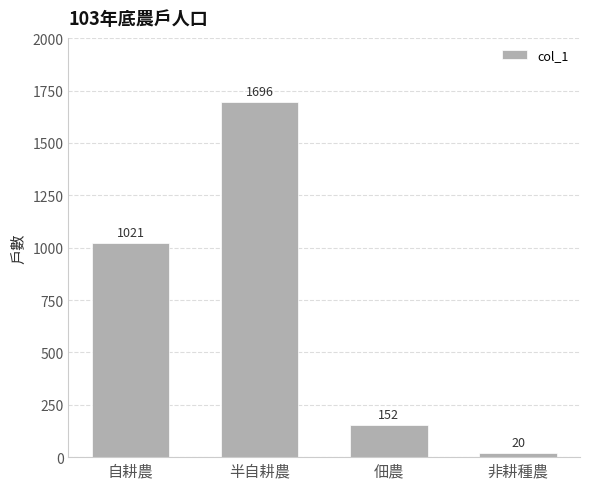

Reading right to left, extract all data points from this chart.

20	152	1696	1021